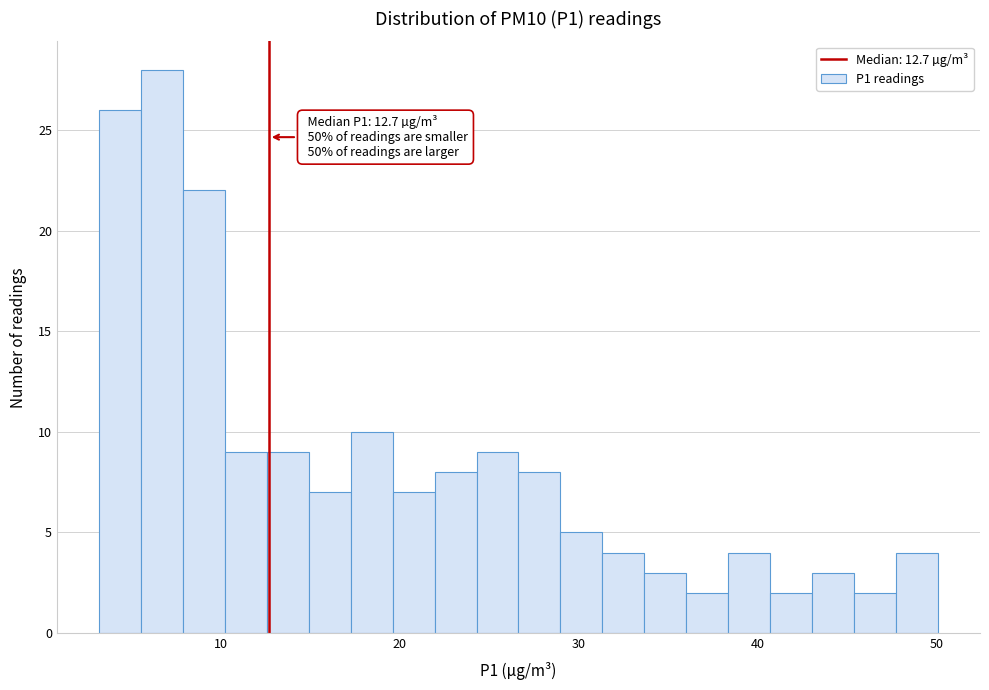

Around what value on the x-axis is the tallest bar? Give the approximate position of its centre, as read against the axis.

7